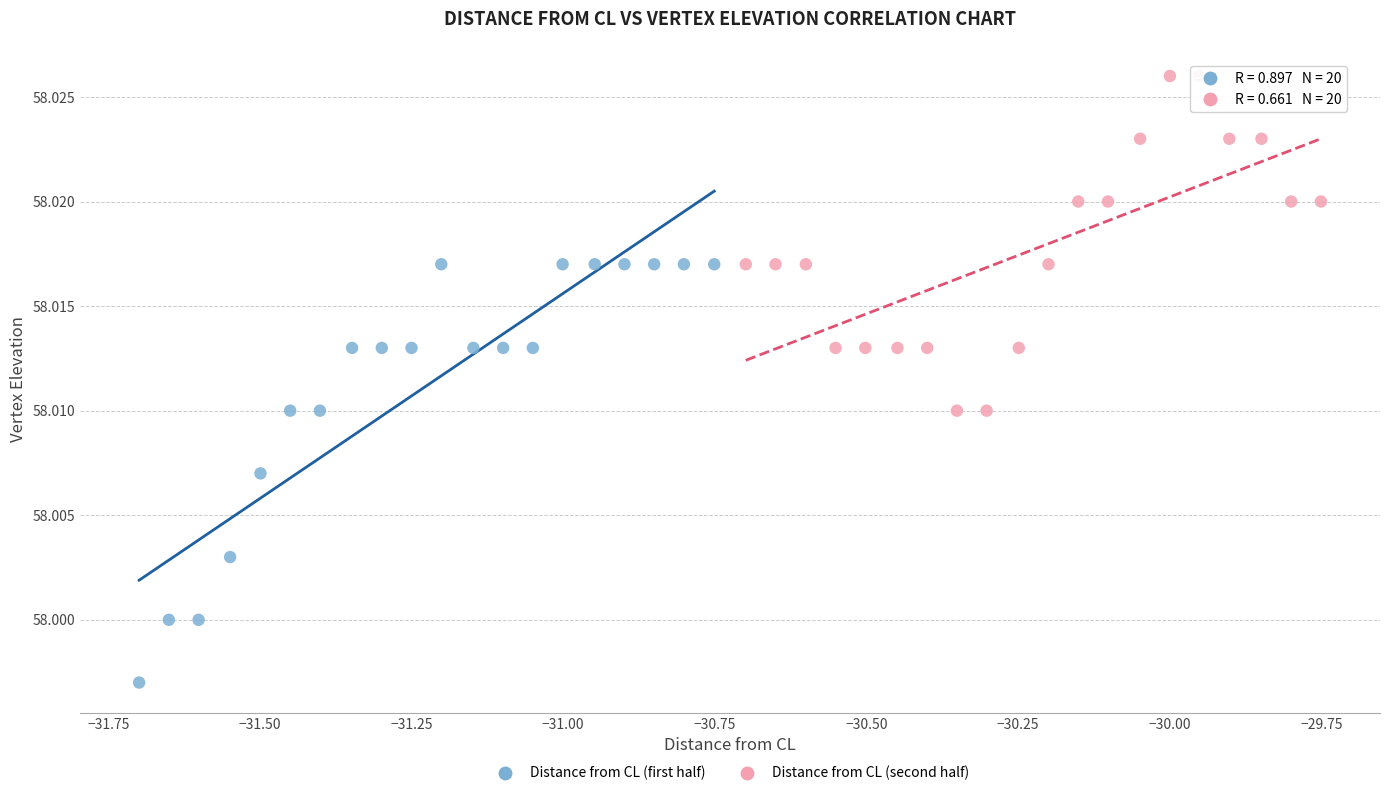

Which series reaches the minimum Y coordinate?

Distance from CL (first half)